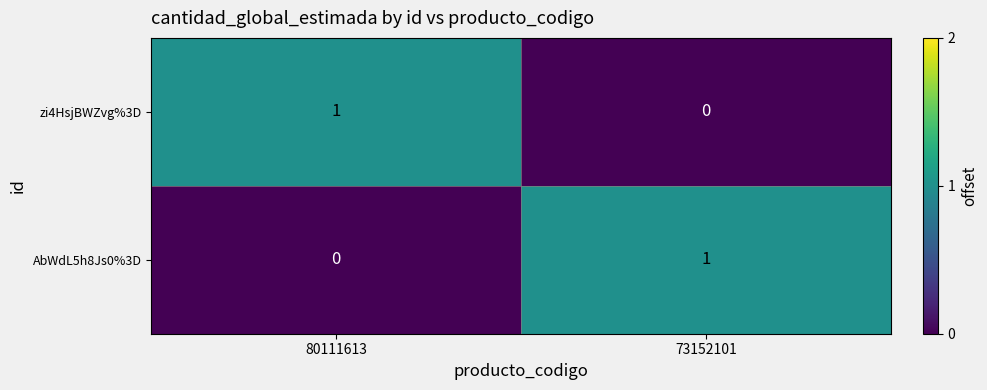

How many data points does each series have?

2